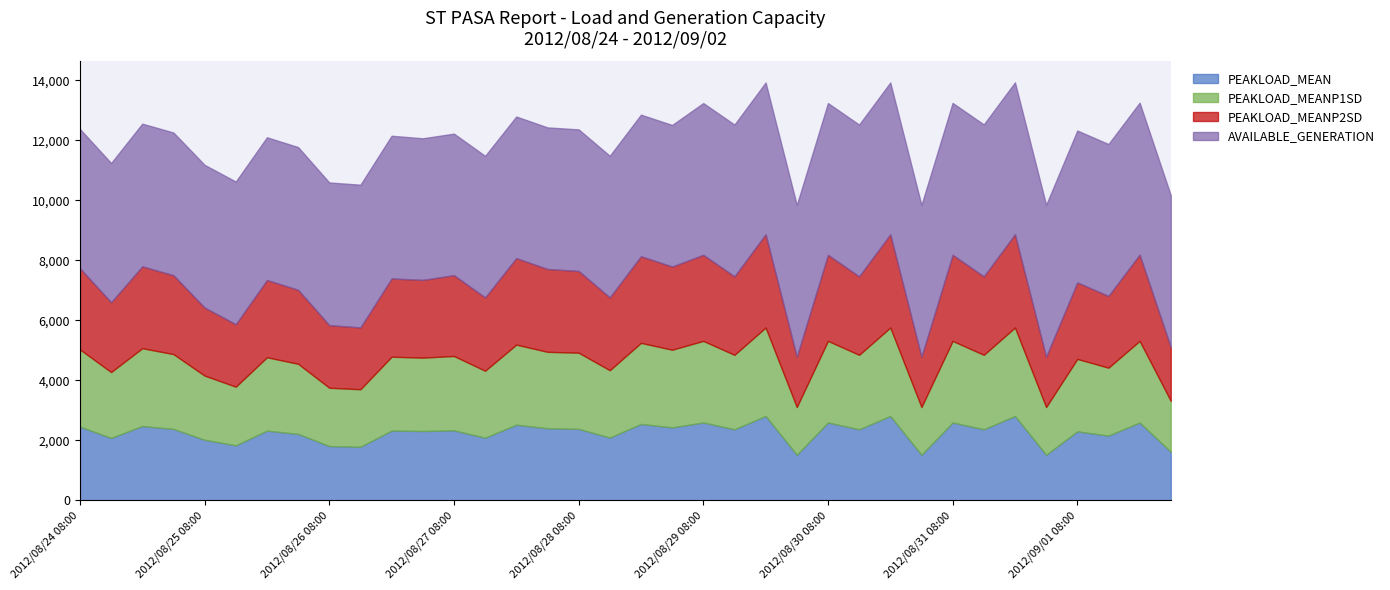

What is the difference between the PEAKLOAD_MEANP1SD values at 2012/09/01 02:00 and 2012/08/30 14:00?

891